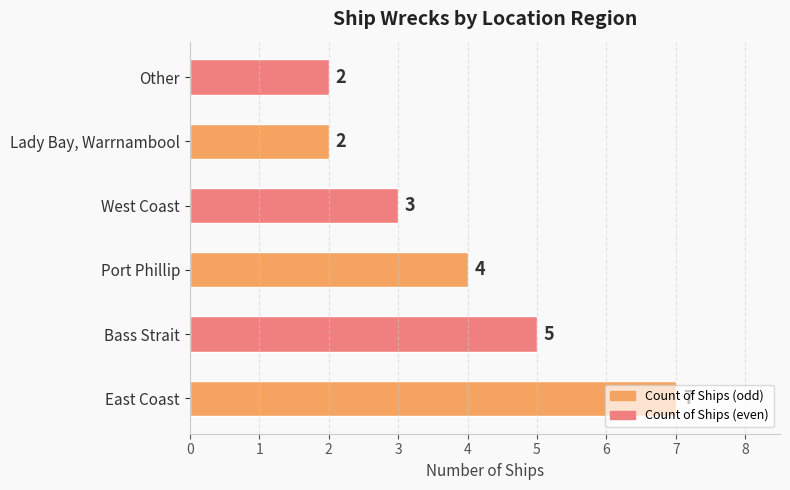

The chart shows a value of 3 at Bass Strait. True or false?

False